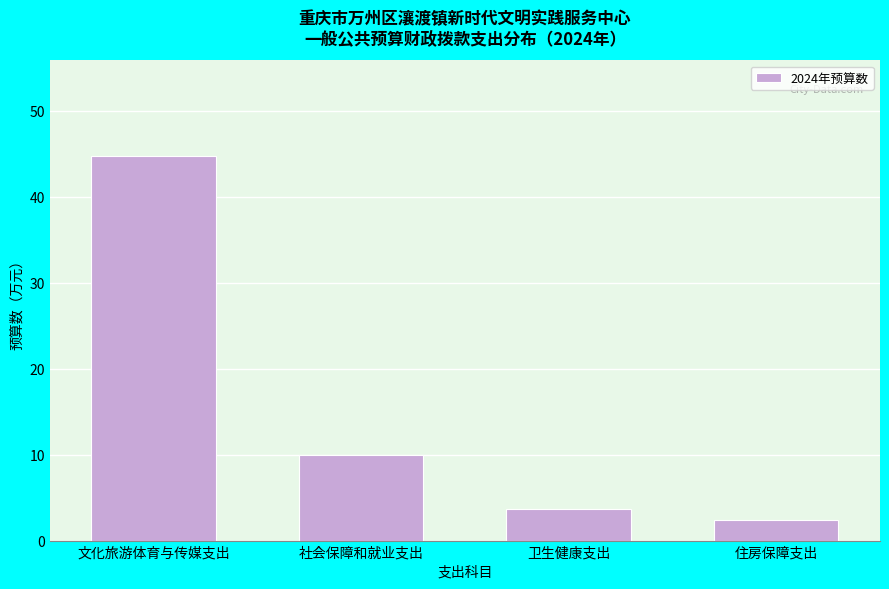

Reading right to left, transcribe all the data shown in this chart.

住房保障支出=2.4	卫生健康支出=3.7	社会保障和就业支出=9.9	文化旅游体育与传媒支出=44.7